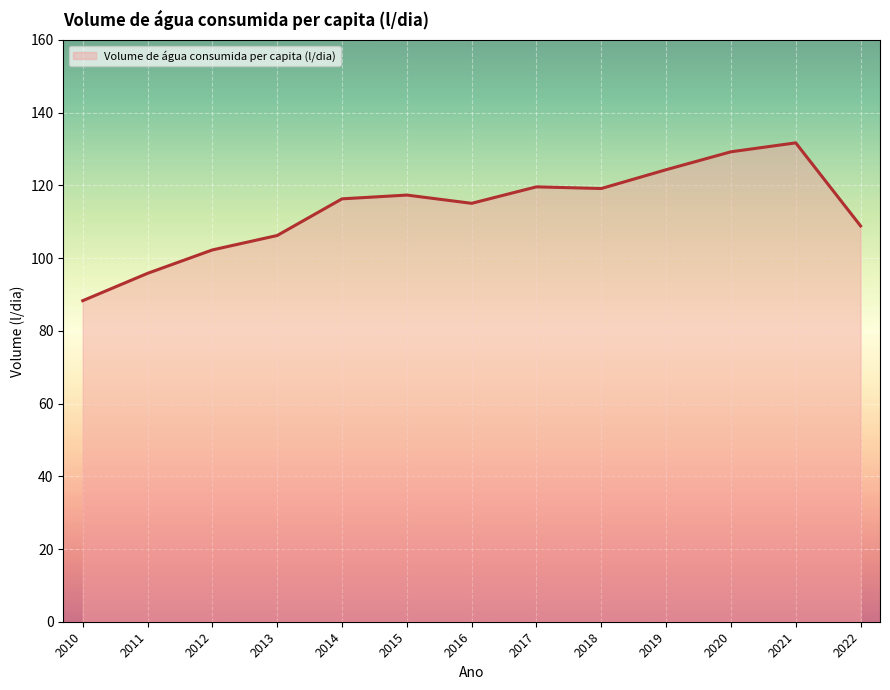

What value does the data have at 2021?

131.7